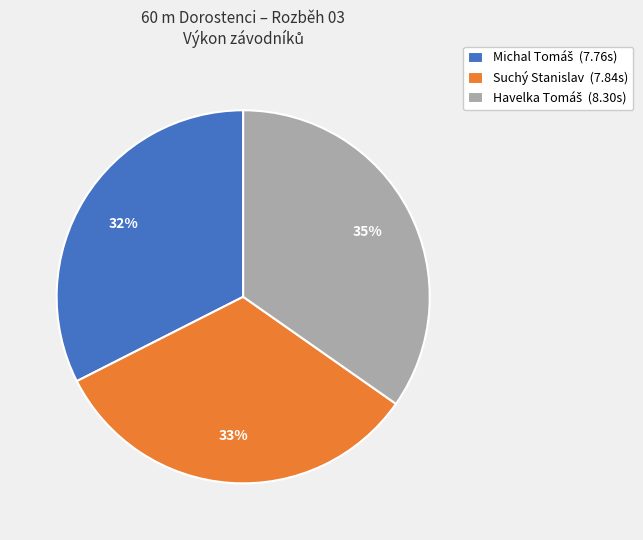

The Suchý Stanislav (7.84s) slice represents 33% of the pie. True or false?

True